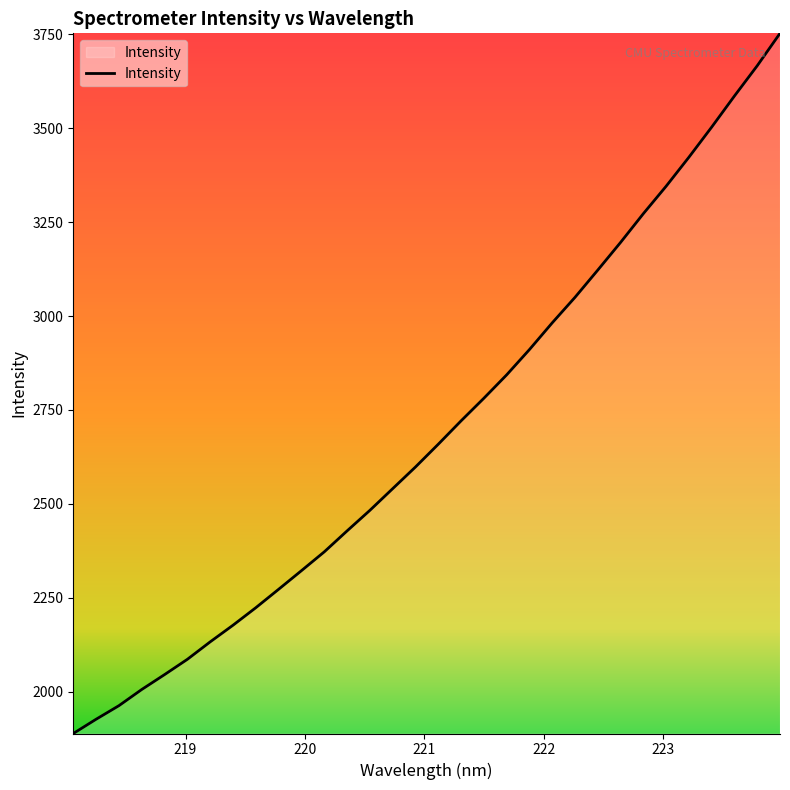

What is the minimum value shown in the chart?

1889.0